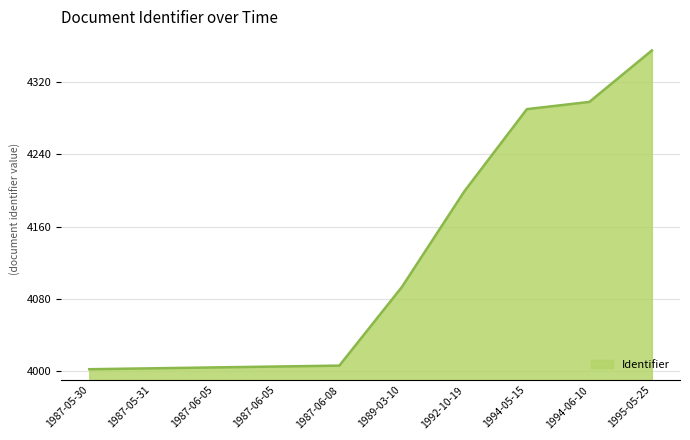

How many lines are shown in the chart?

1